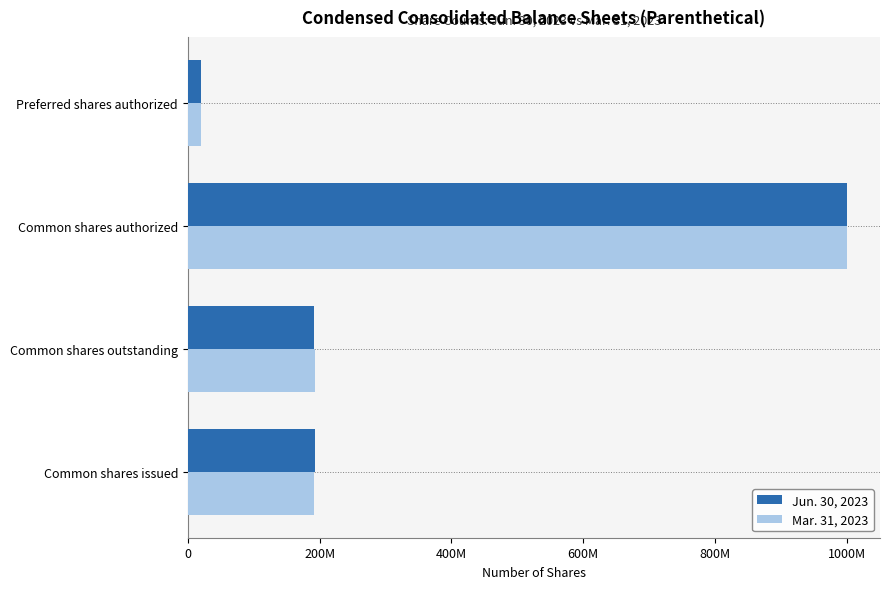

What is the value of the Jun. 30, 2023 bar at the 3rd from the left?

1000000000